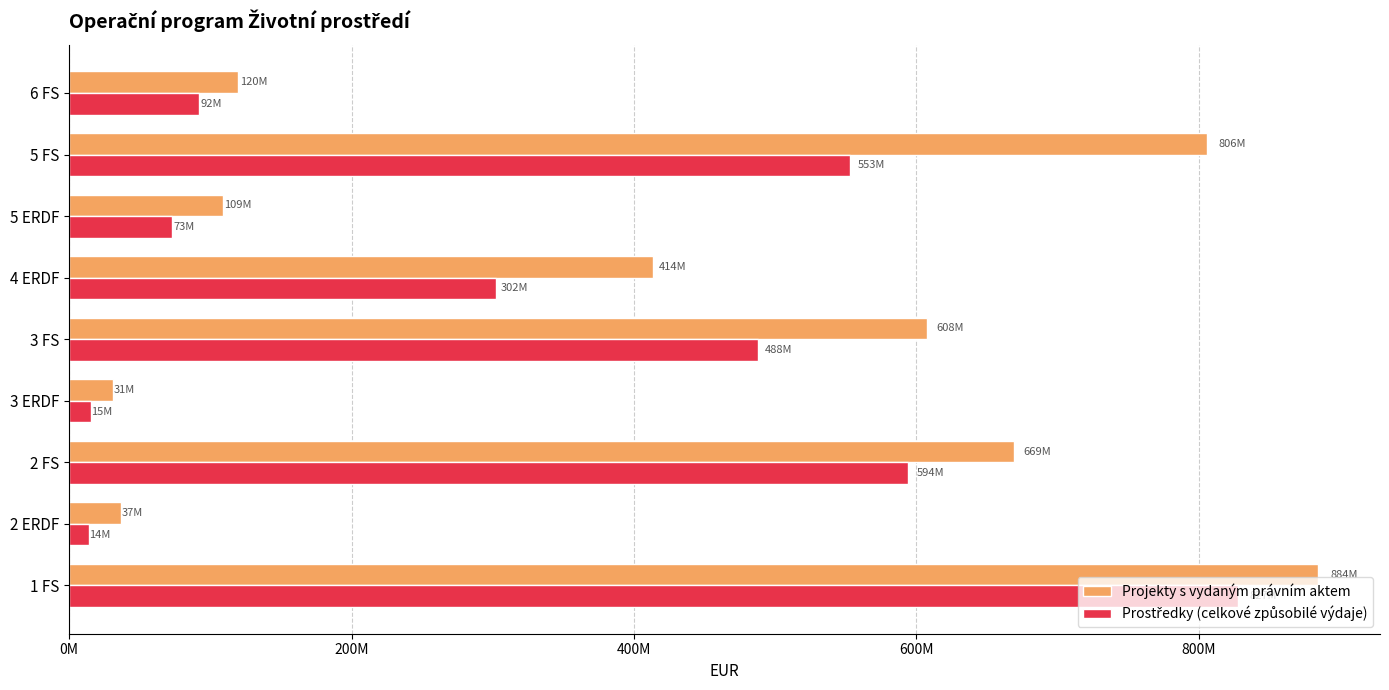

How many series are shown in this chart?

2